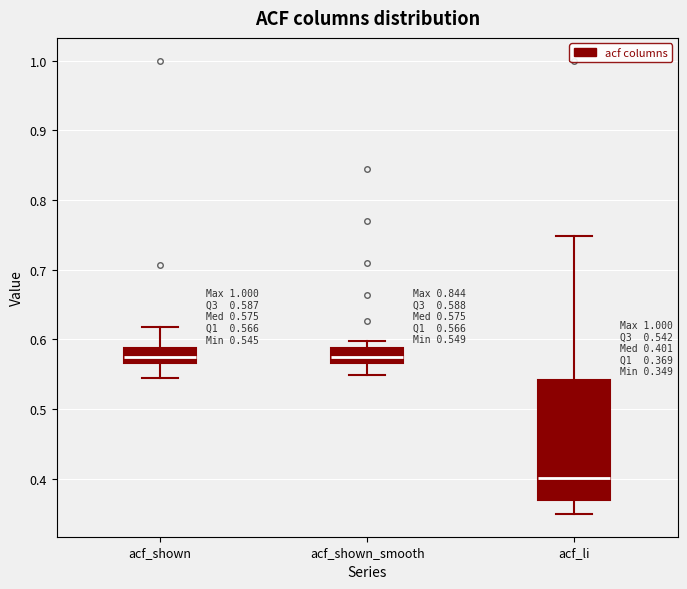

Which box has the lowest median line?

acf_li